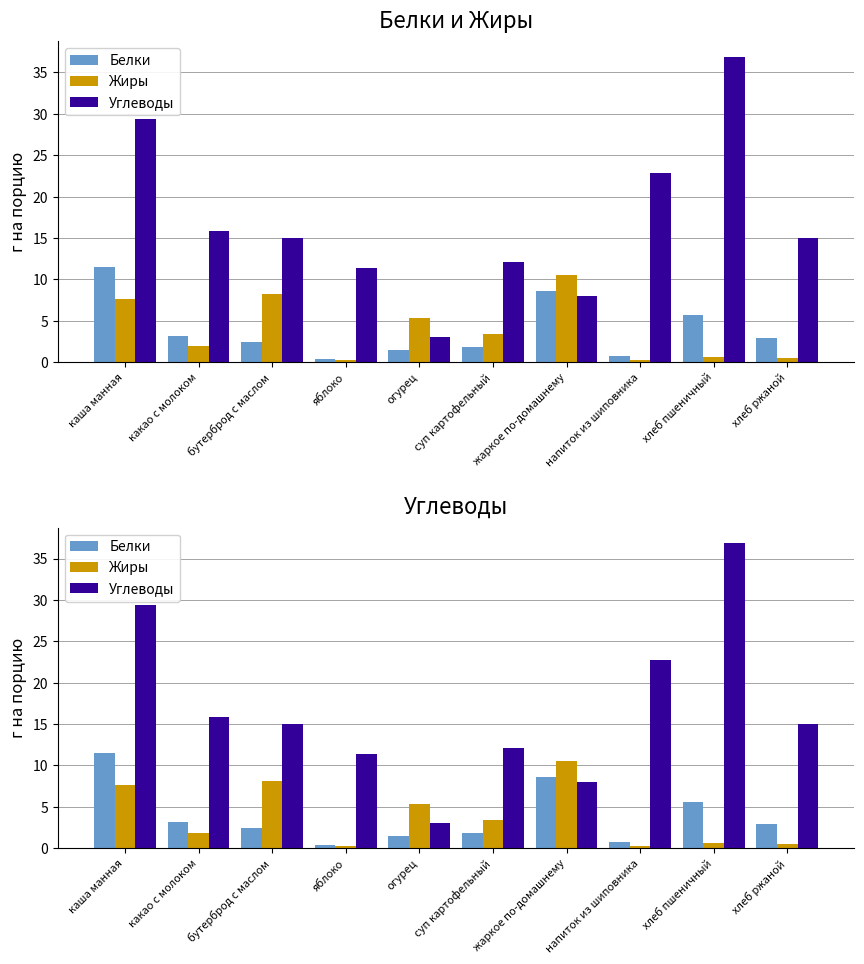

At how many categories does at least one series exceed 22?

3